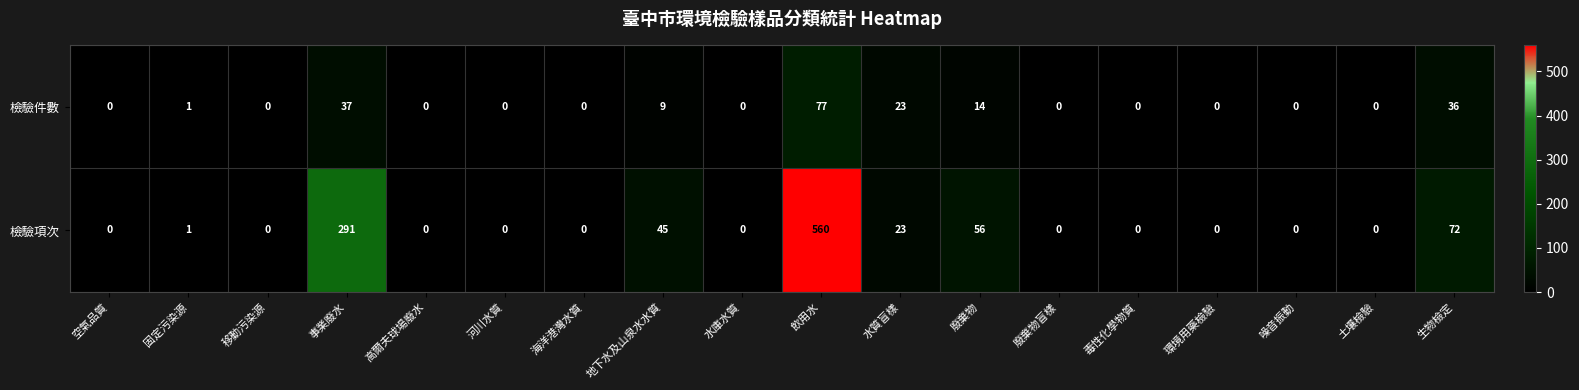

What is the sum of the 檢驗件數 values at 水庫水質 and 水質盲樣?

23